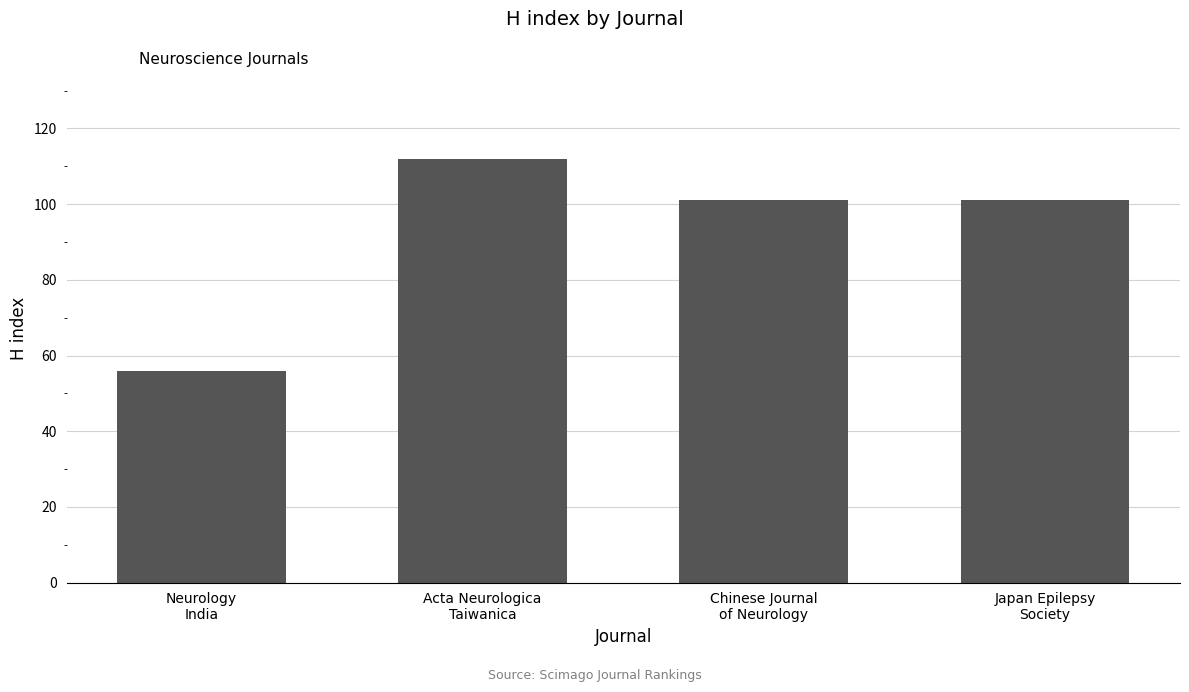

What is the difference between the maximum and minimum values?

56